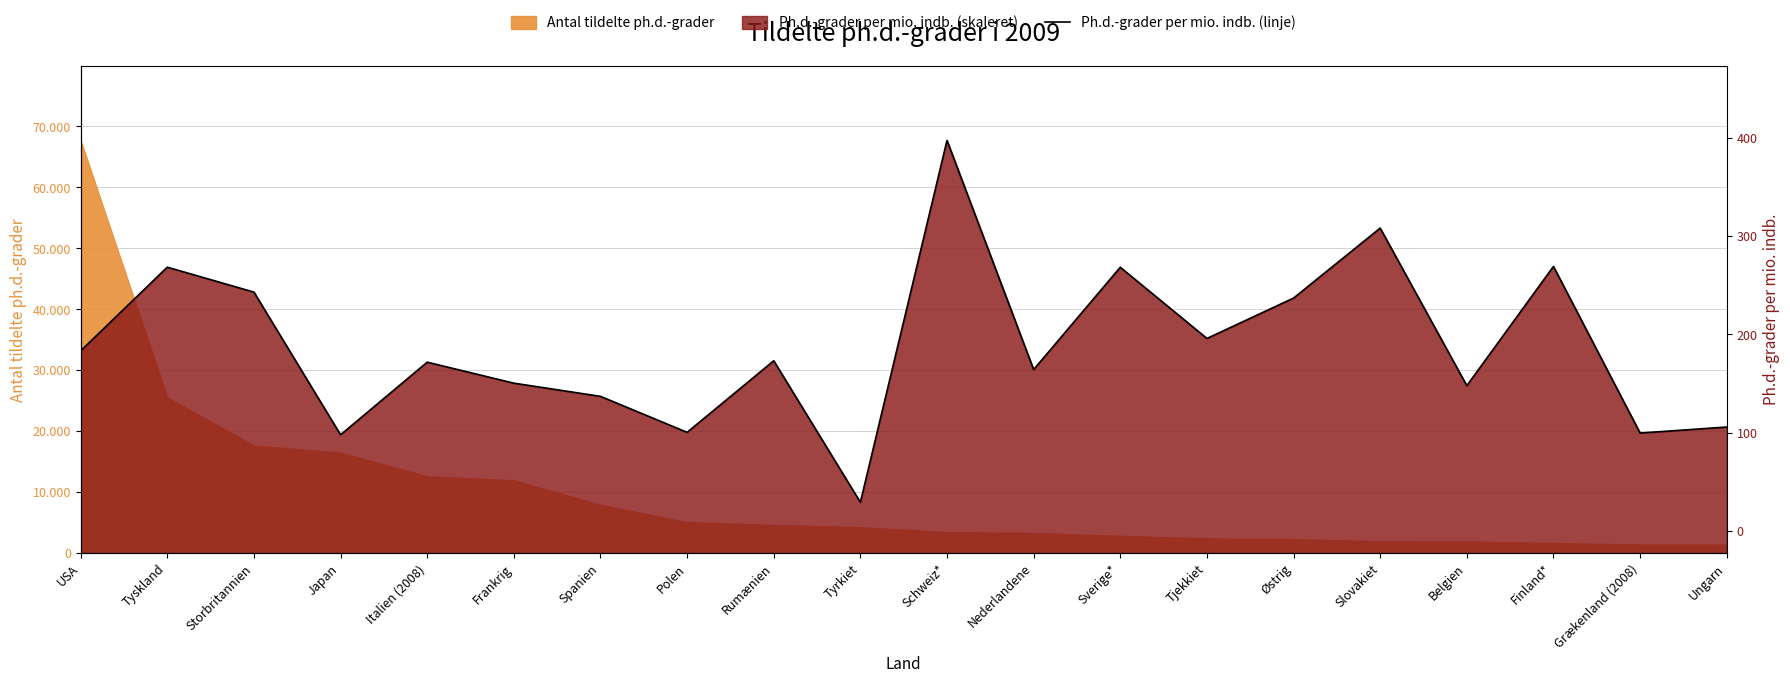

What position from the right is Tyrkiet?

11